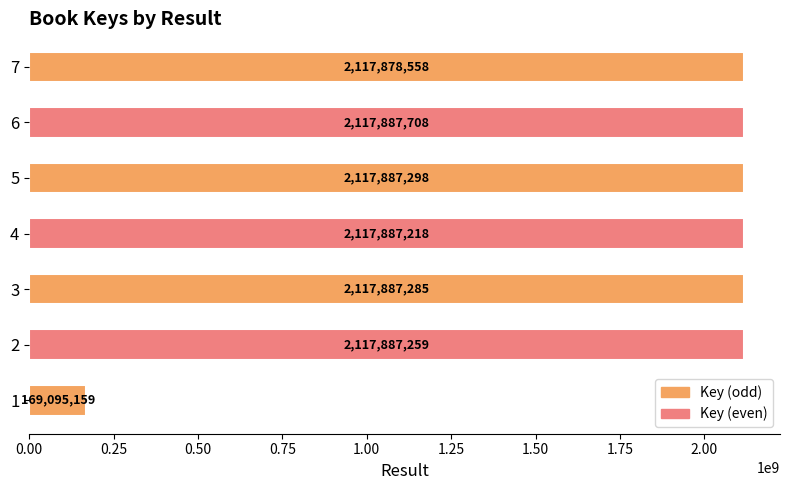

What value does the data have at 1?

169095159